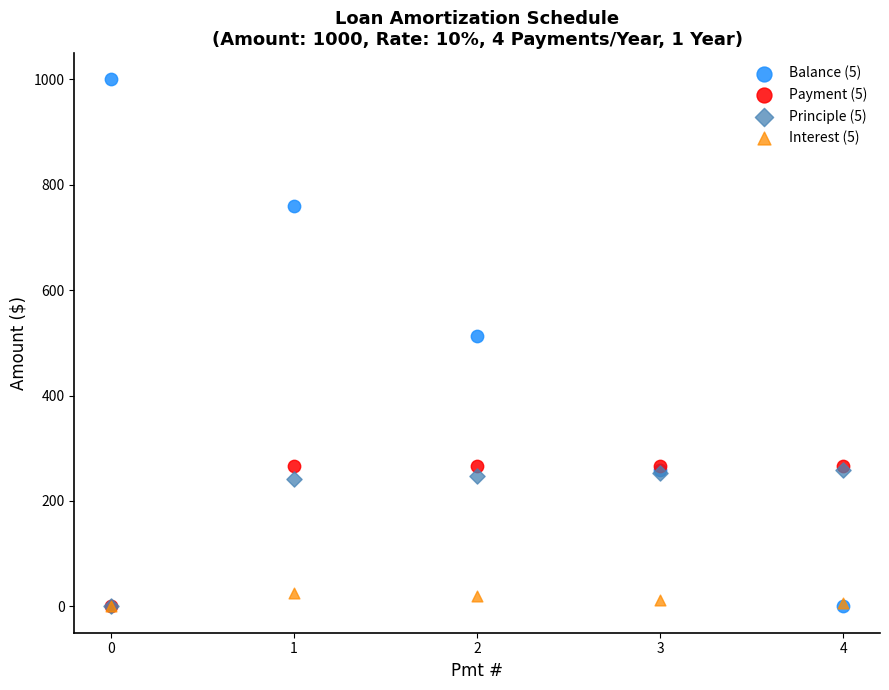

Which series reaches the maximum Y coordinate?

Balance (5)